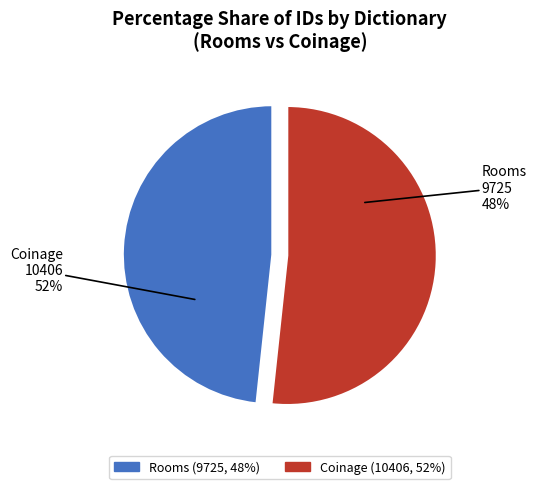

To the nearest percent, what is the average slice percentage?

50%